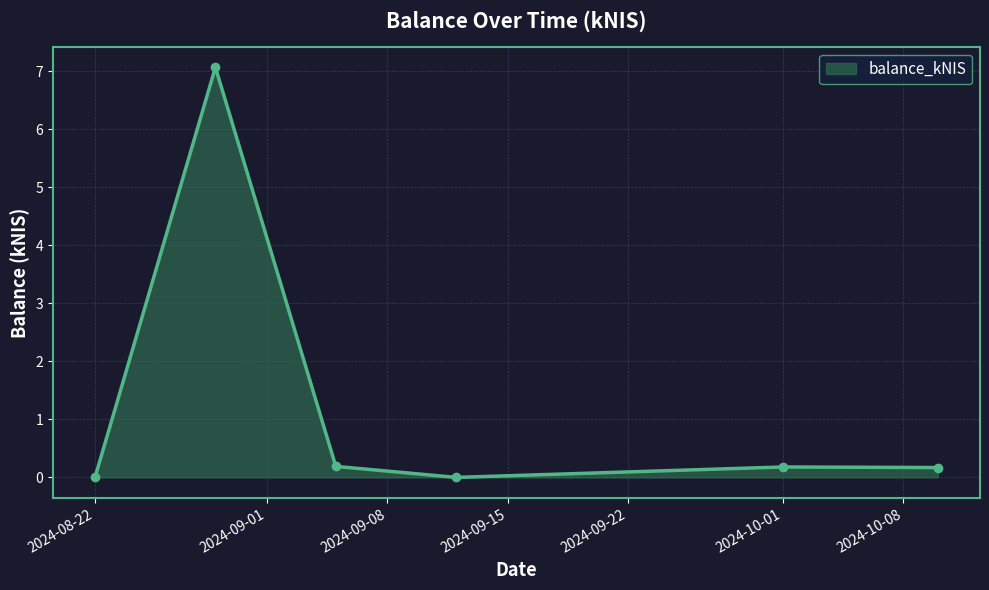

What is the sum of all values?

7.6